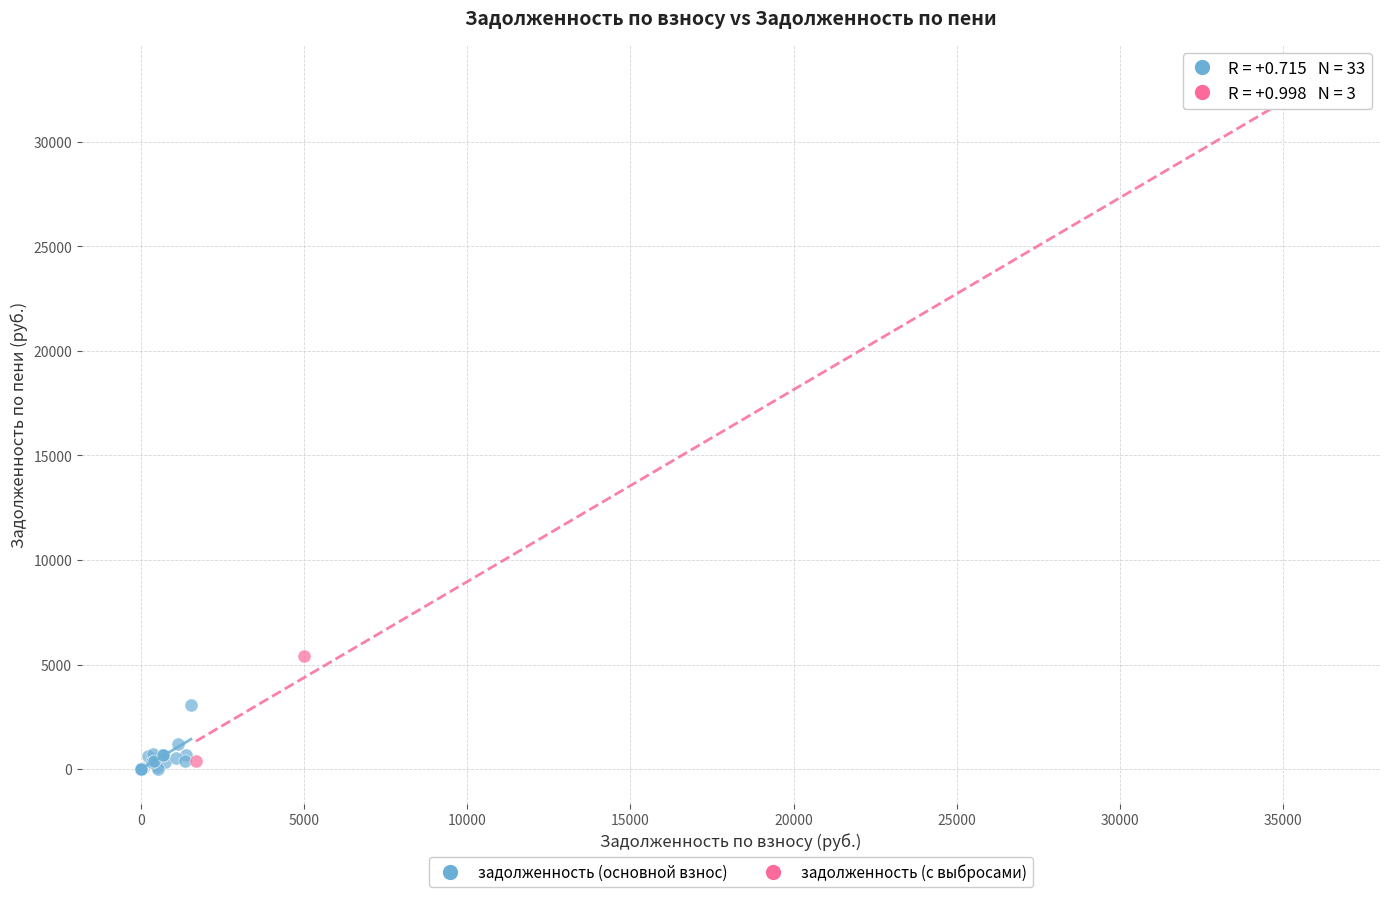

Which series has the widest spread of Y values?

задолженность (с выбросами)